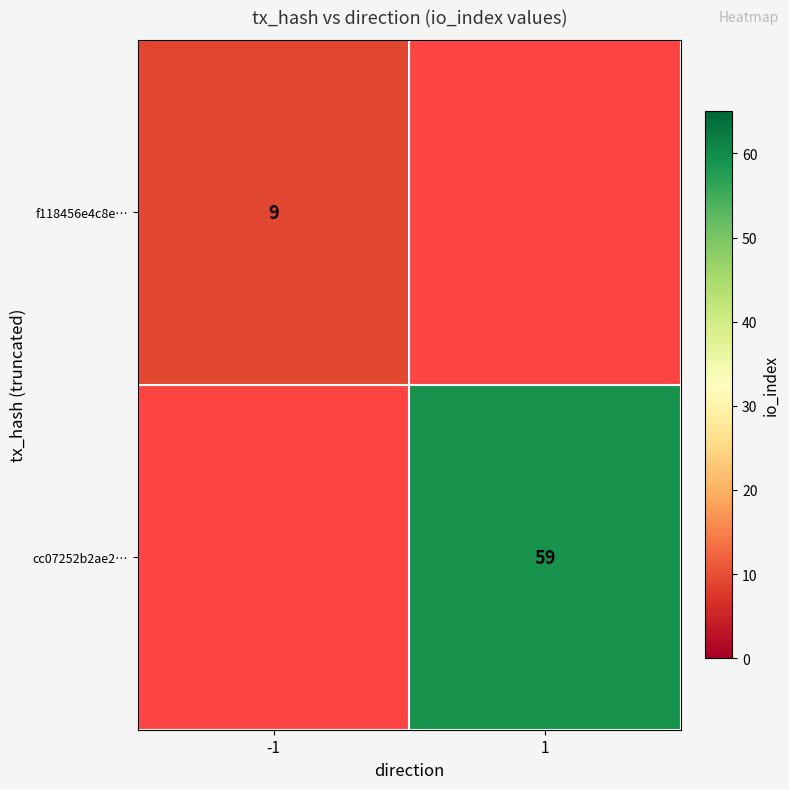

The value of f118456e4c8e… at -1 is 9. True or false?

True